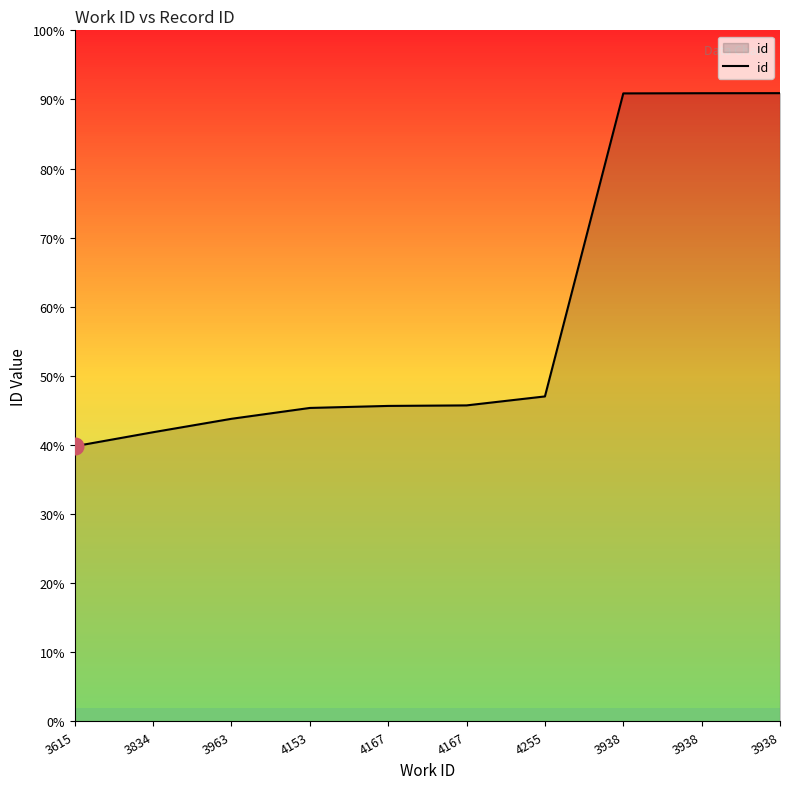

Does the chart have visible grid lines?

No